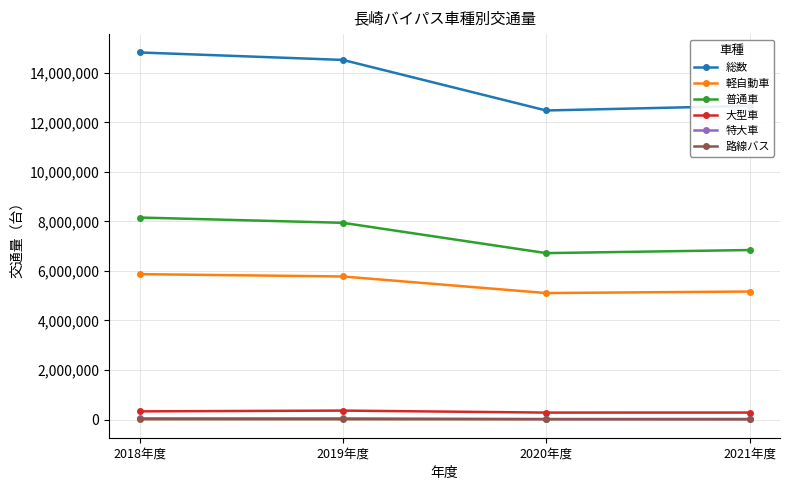

At which label does 特大車 first exceed 46740?

2018年度